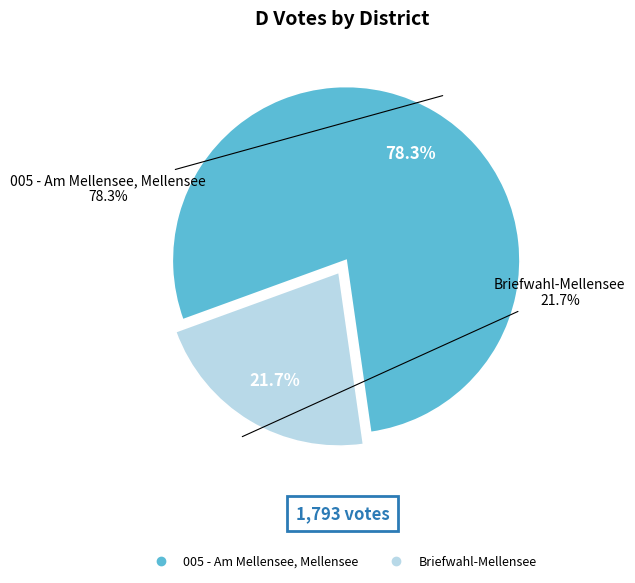

What is the total percentage of Briefwahl-Mellensee and 005 - Am Mellensee?

100.0%